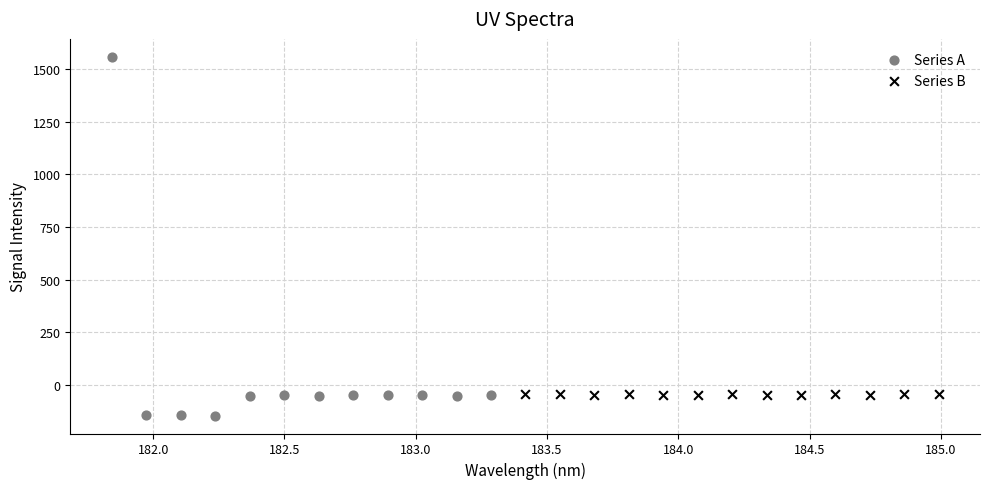

Which series has the widest spread of Y values?

Series A